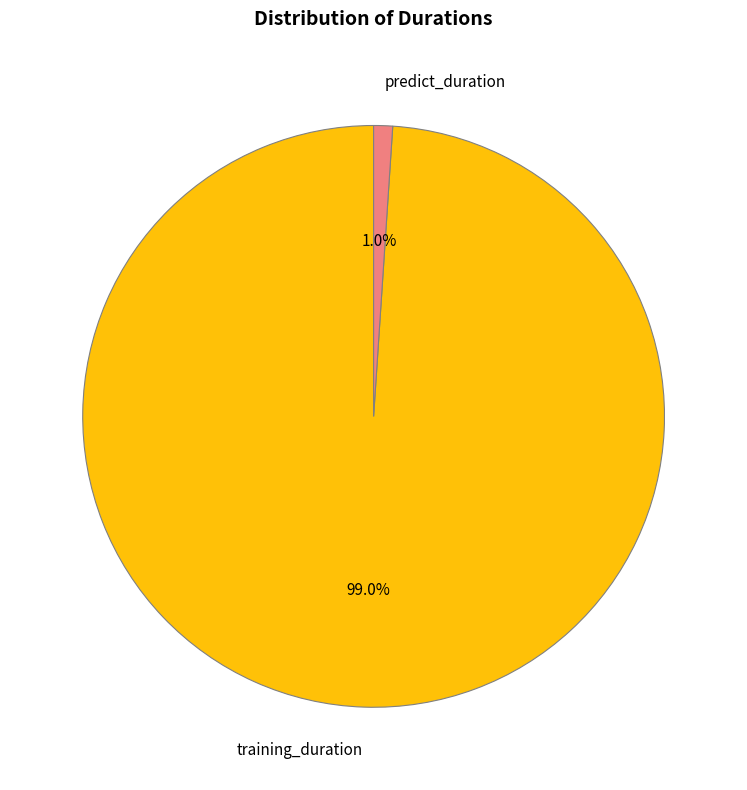

Is it true that training_duration is 99% of the pie?

True